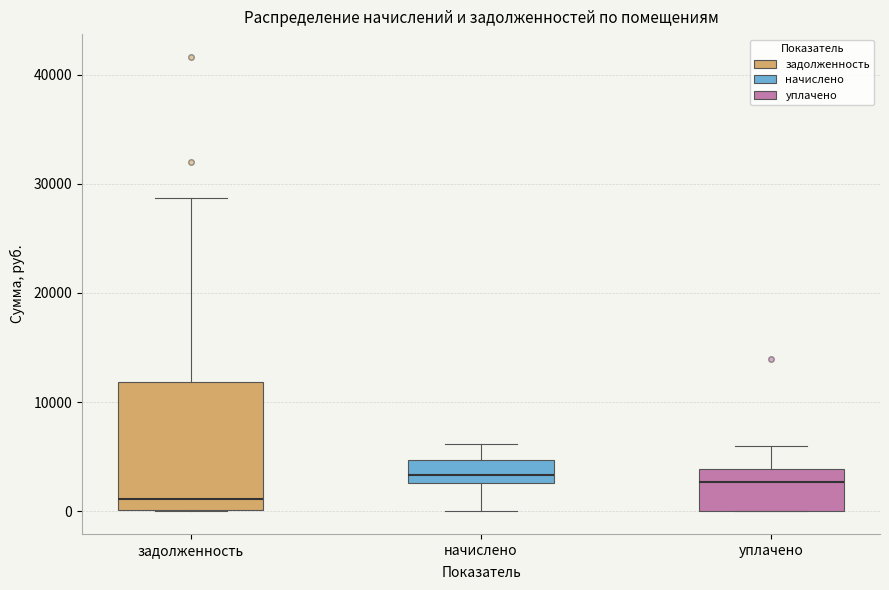

Which box has the lowest median line?

задолженность